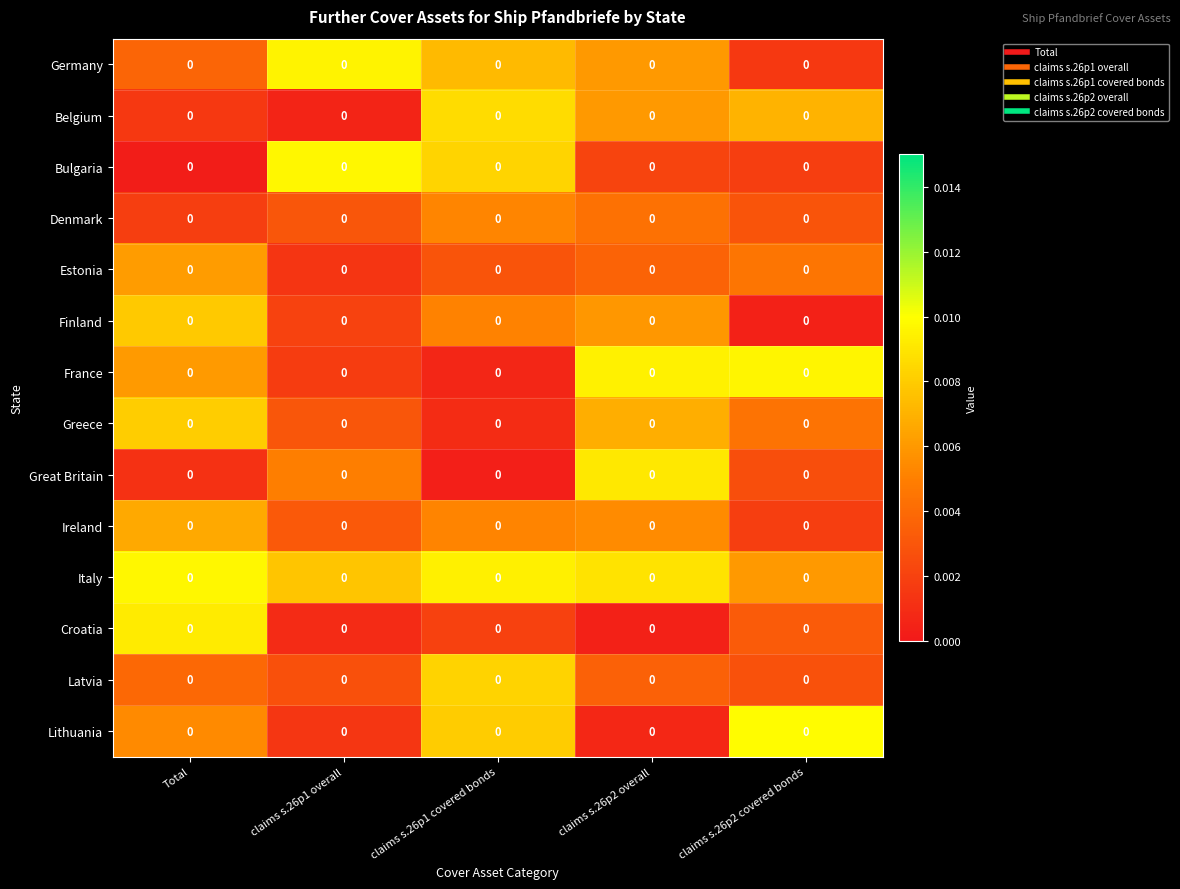

Is it true that Denmark equals 0.0 at claims s.26p2 covered bonds?

True